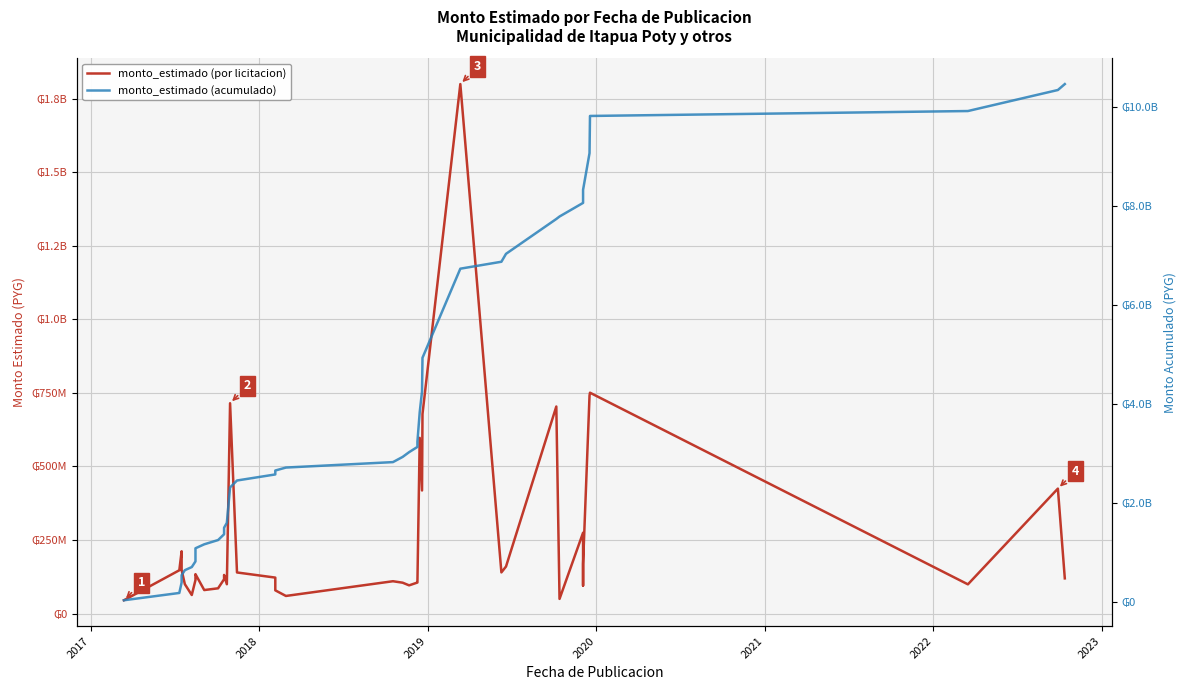

What are all the series names shown in the legend?

monto_estimado (por licitacion), monto_estimado (acumulado)